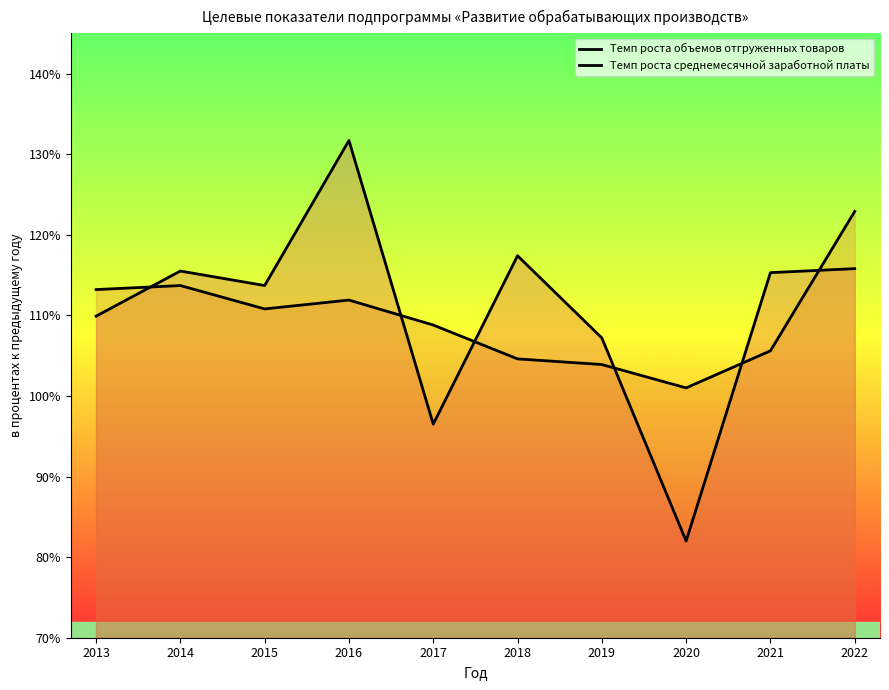

At which category does Темп роста объемов отгруженных товаров reach its first local peak?

2014